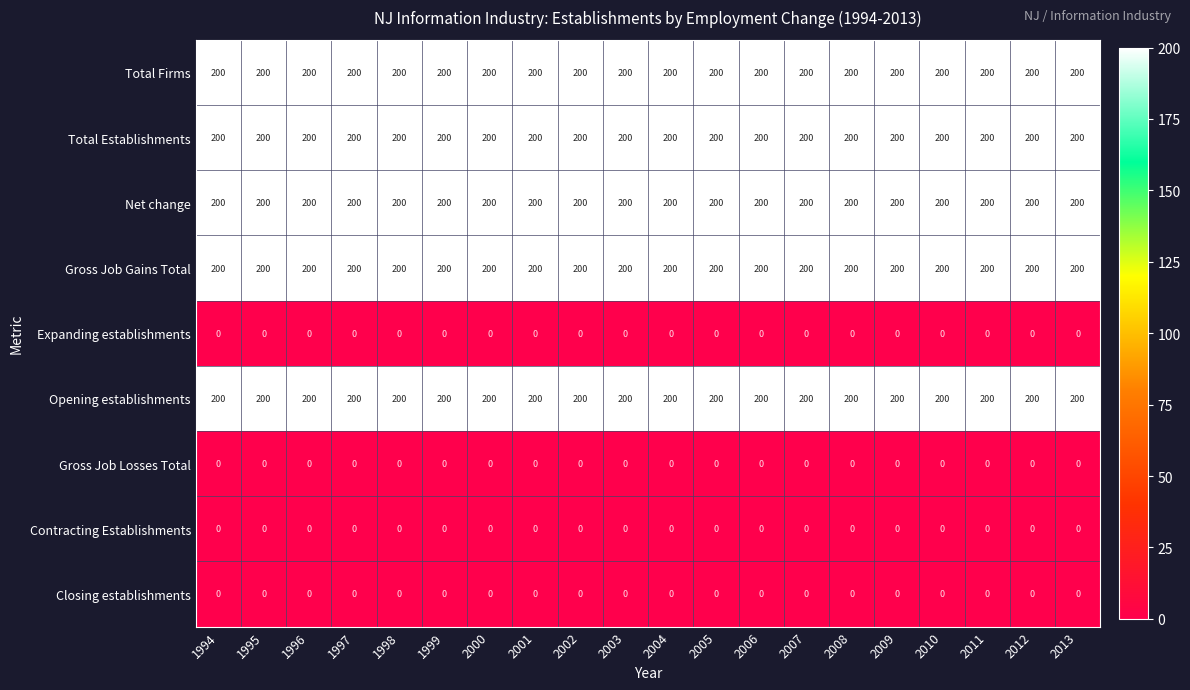

The Gross Job Gains Total series shows 200 at 2006. True or false?

True